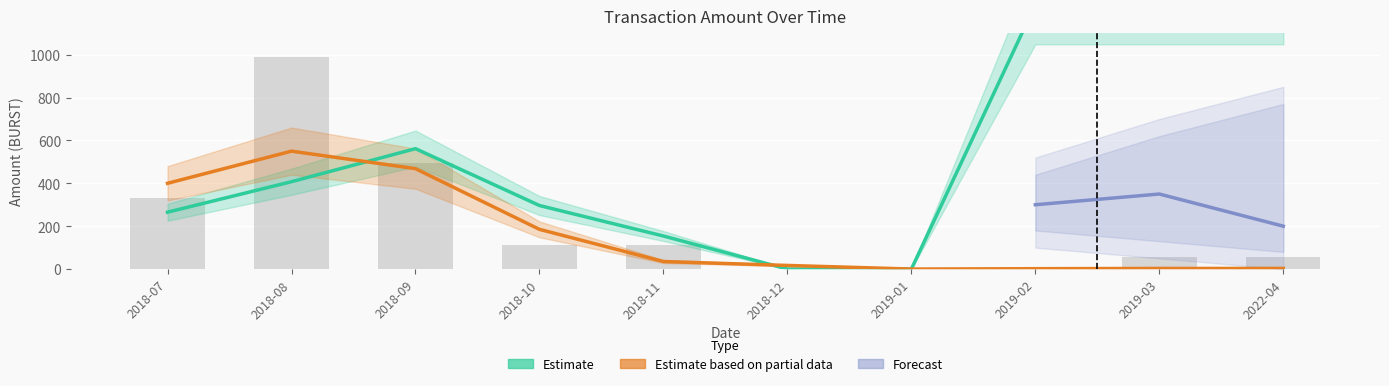

How many values are below 110?

5